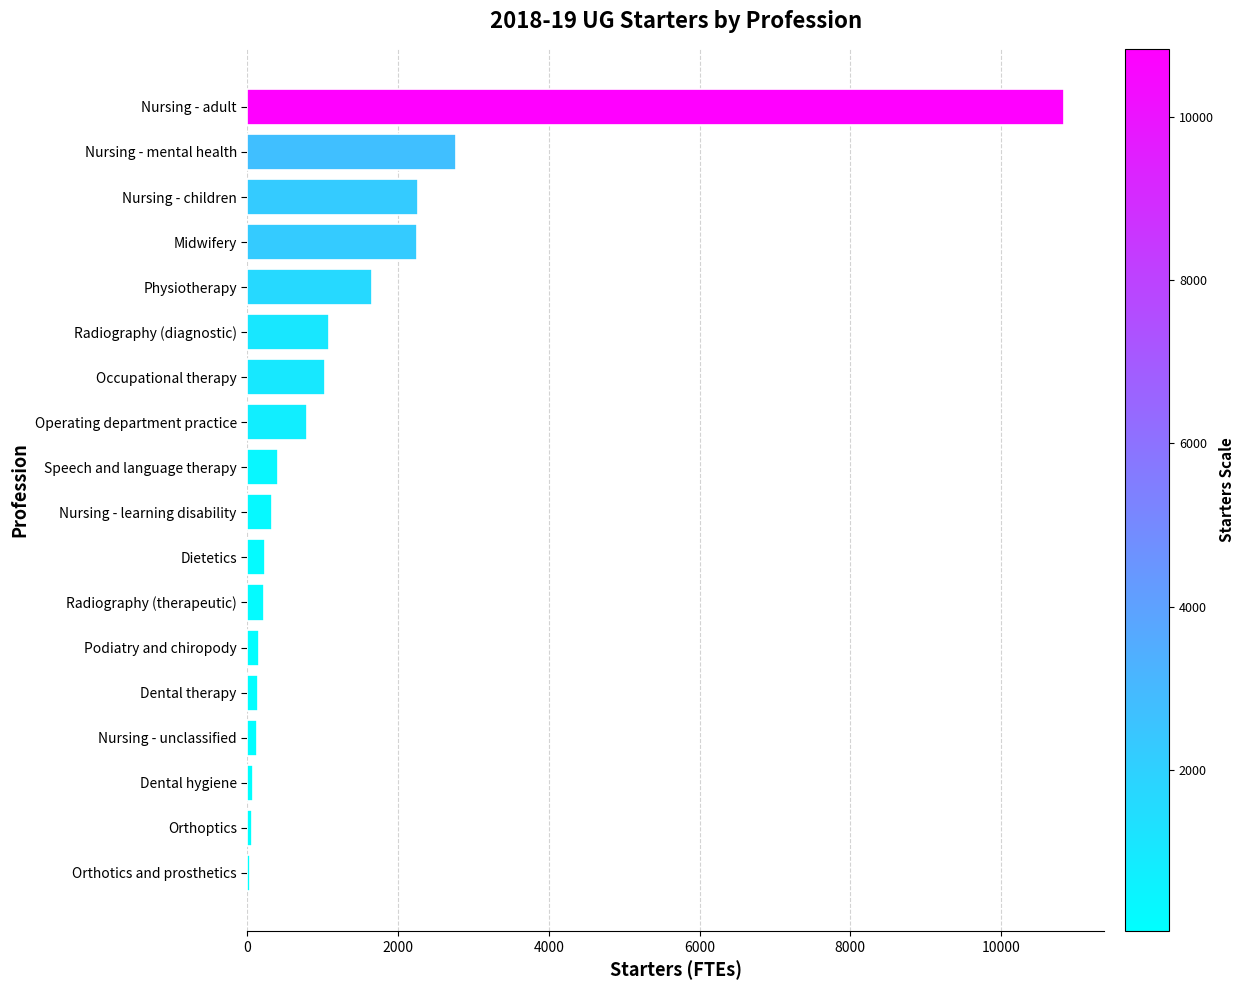

The value at Operating department practice is 1413.2. True or false?

False